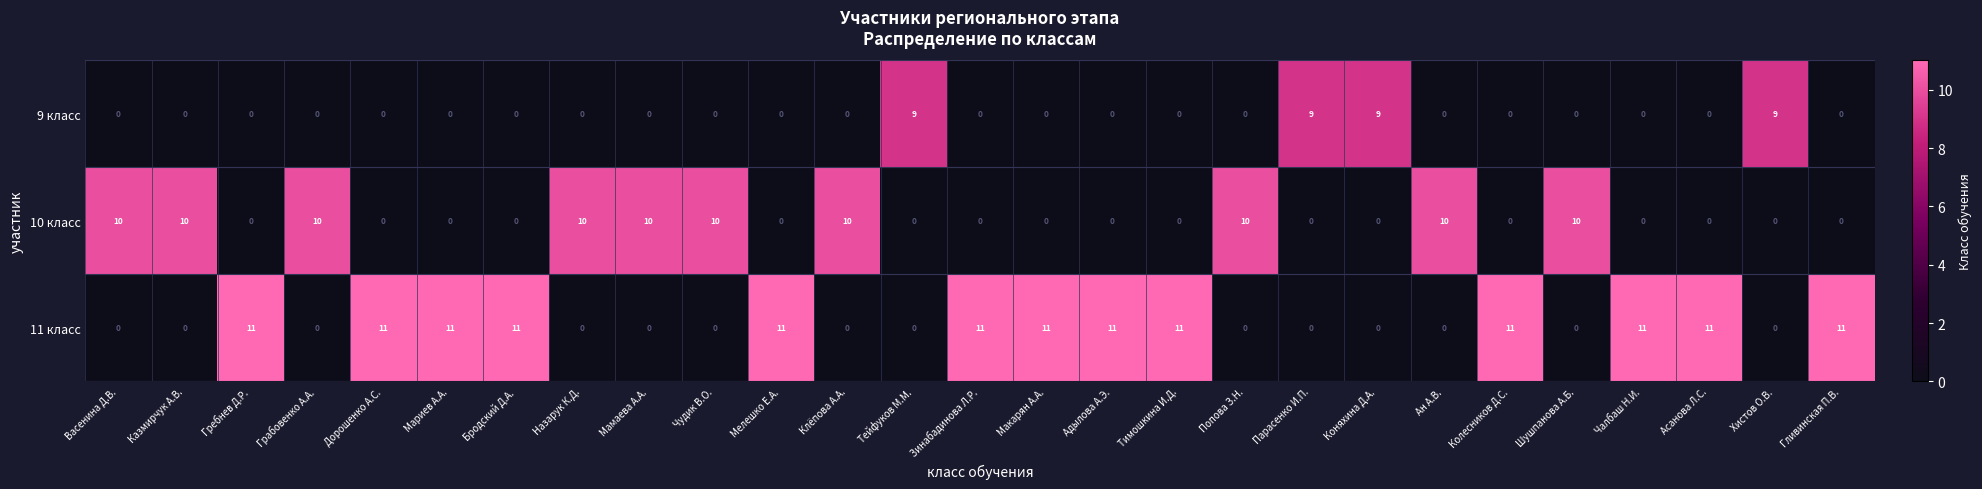

Rank the series by their maximum value, from highest to lowest.

11 класс, 10 класс, 9 класс